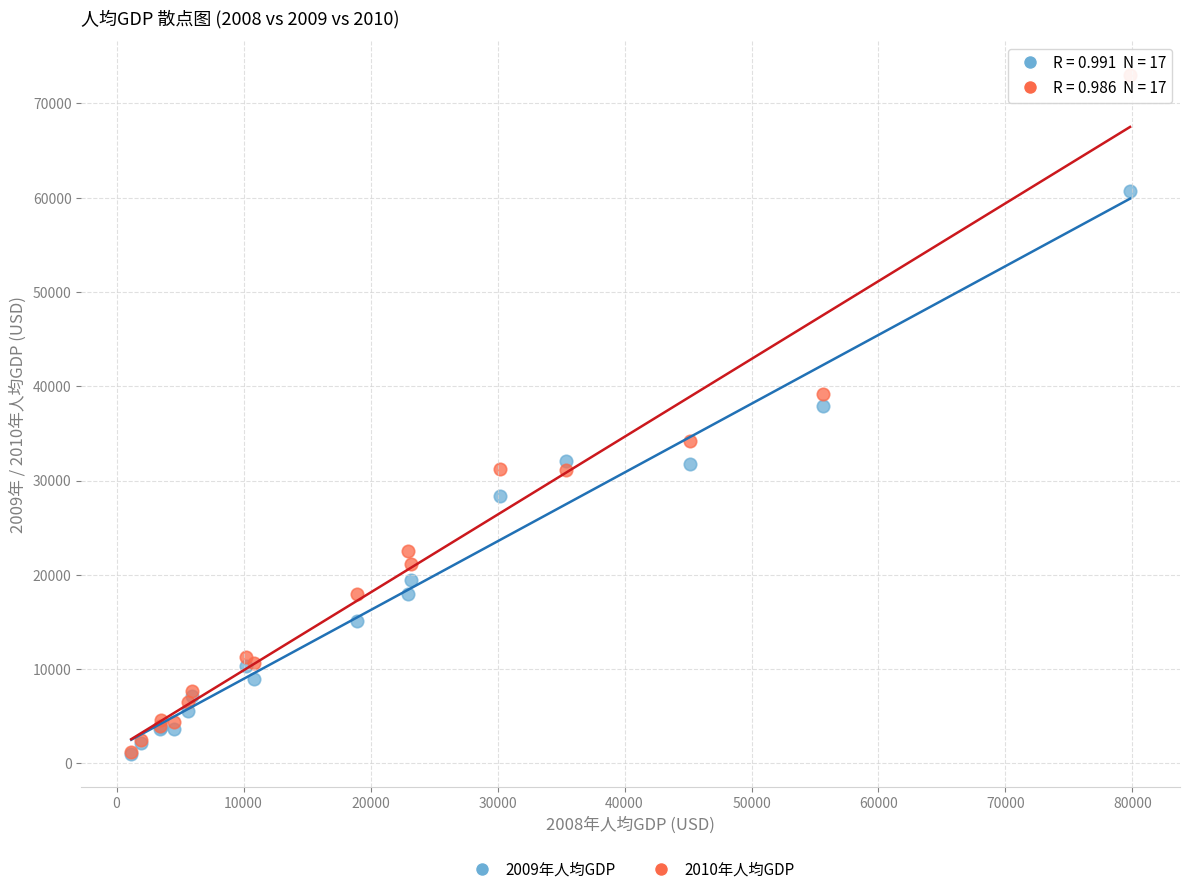

Across all series, what Y value is closest to 37033?

37904.2